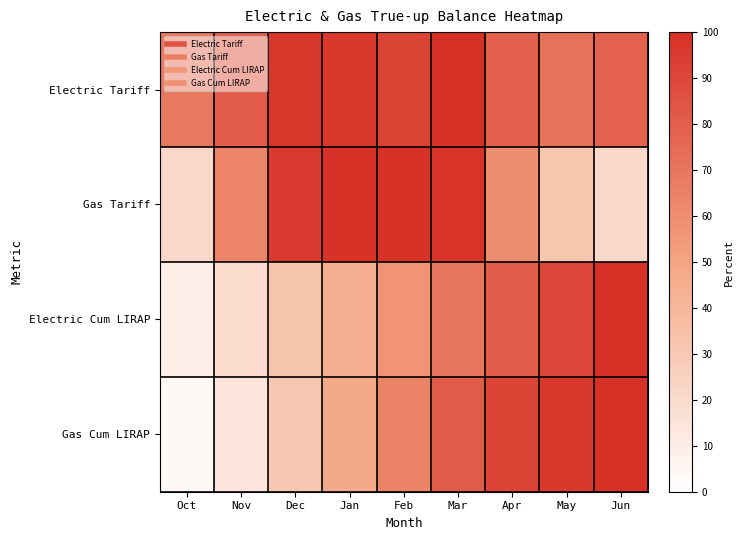

What is the total value across all series at Apr?

310.0